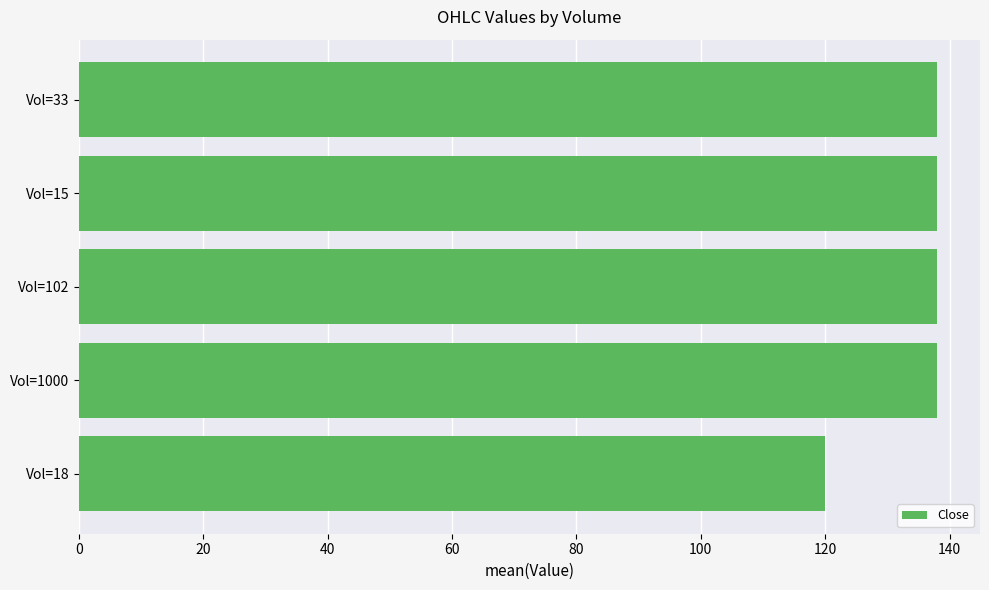

Which category has the lowest value across all series?

Vol=18